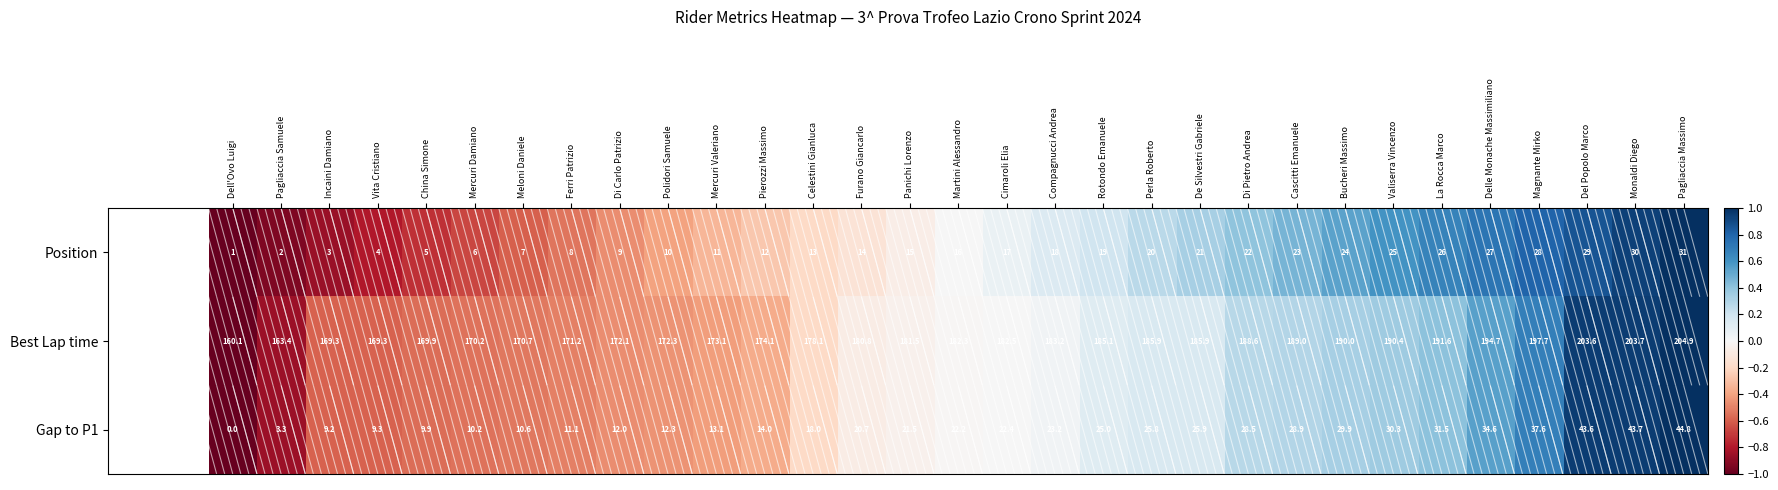

What is the spread (max minus min) of values at Pagliaccia Samuele?

161.4